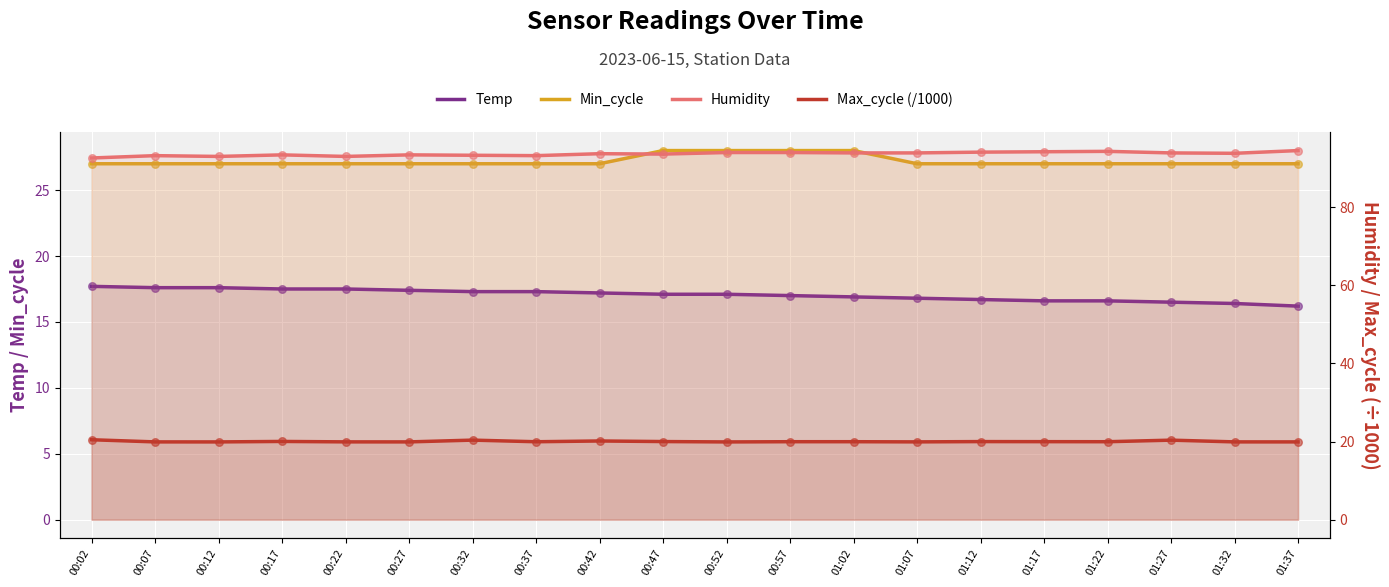

Is the value of Humidity at 00:42 greater than the value of Max_cycle (/1000) at 00:22?

Yes